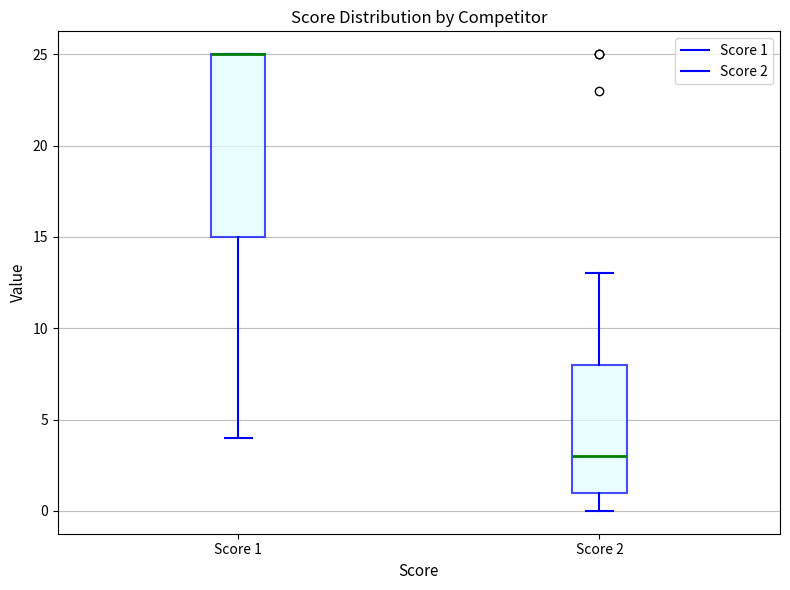

Reading left to right, read every box against the y-axis: the position of its median line, the range the box covers, and the ends of its whiskers. The values are not printed on the chart, so give them approximately, as read against the axis.

Score 1: median 25 (drawn on the box's upper edge), box 15 to 25, whiskers 4 to 25
Score 2: median 3, box 1 to 8, whiskers 0 to 13